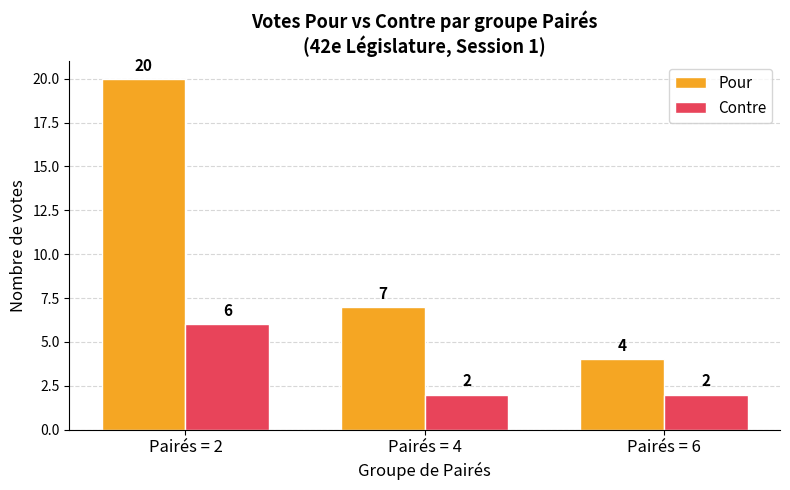

Are the bars horizontal?

No